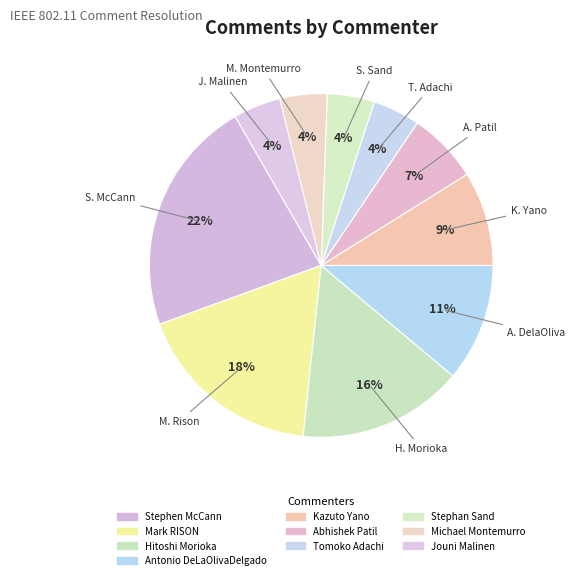

Which category has the smallest portion of the pie?

Tomoko Adachi